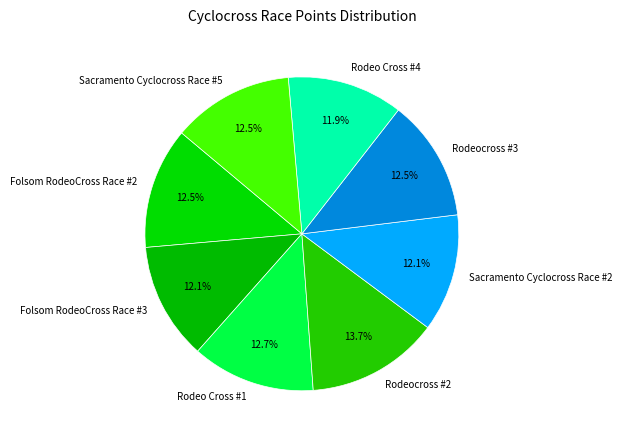

What percentage is NOT represented by Sacramento Cyclocross Race #5?

87.5%